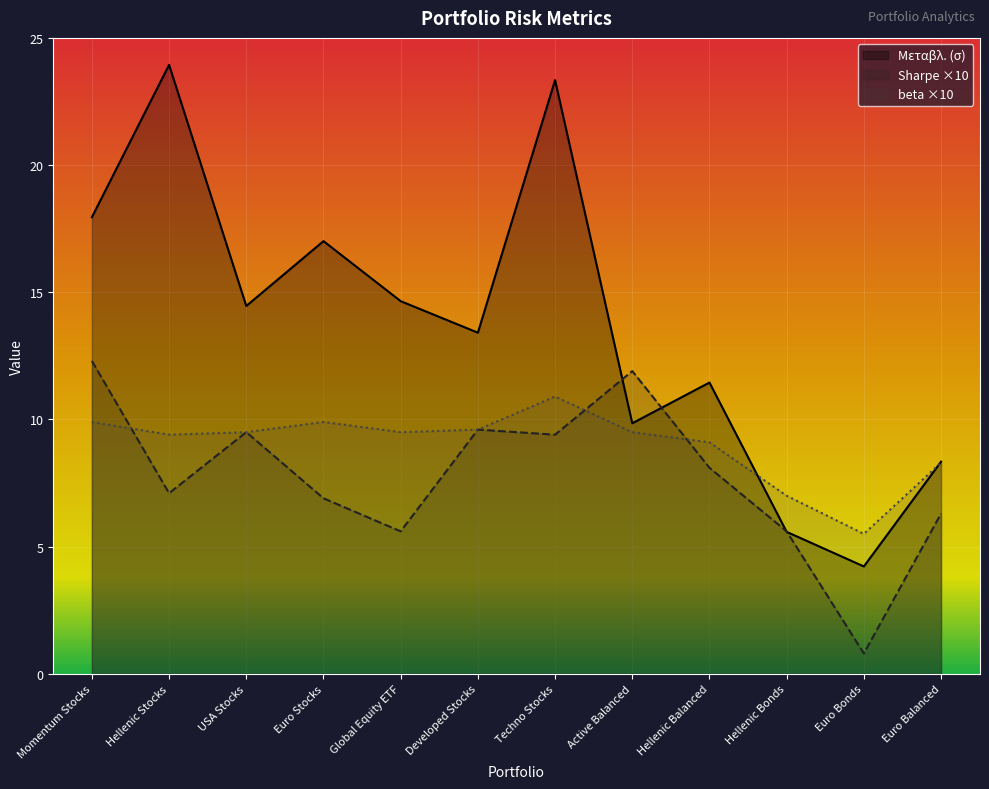

What is the spread (max minus min) of values at Hellenic Balanced?

3.3